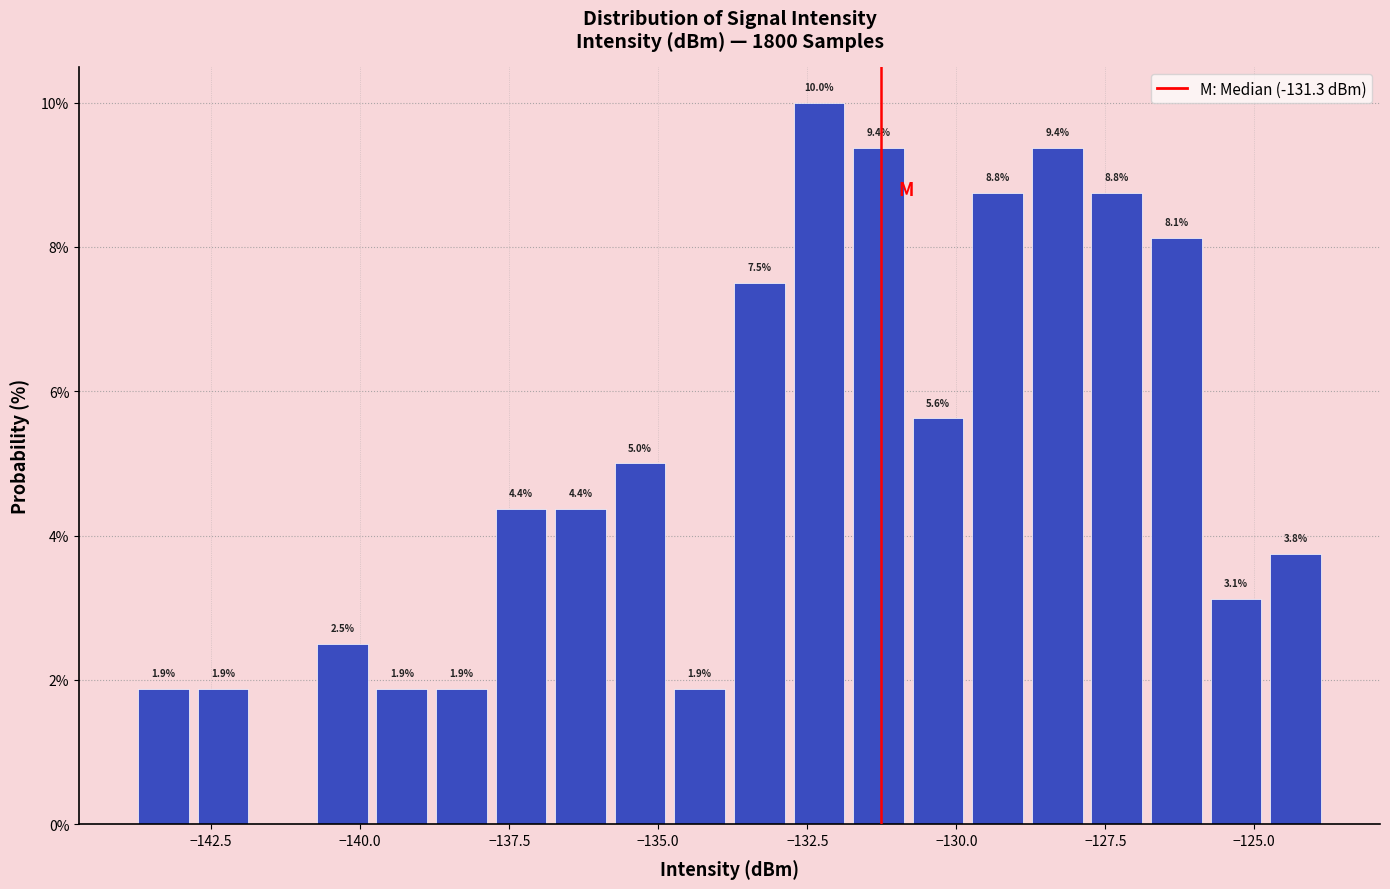

Around what value on the x-axis is the tallest bar? Give the approximate position of its centre, as read against the axis.

-132.5